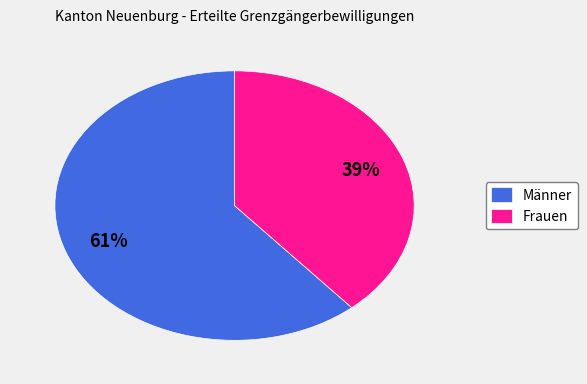

How many slices are in this pie chart?

2